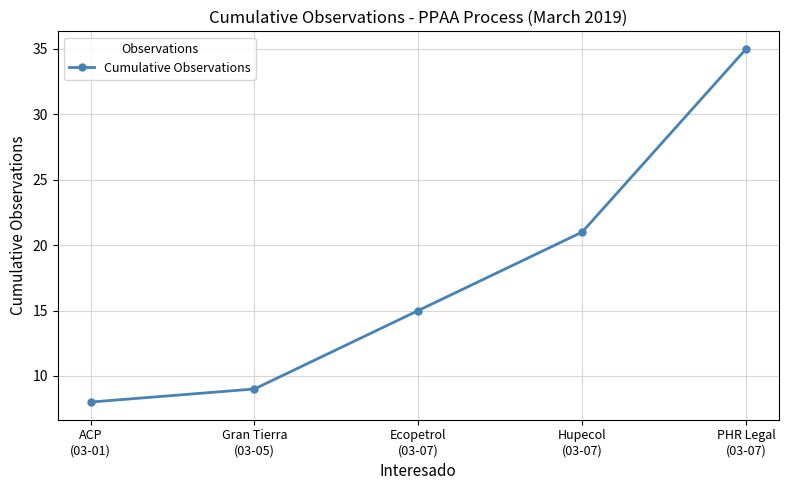

What is the value of the 2nd point from the left?

9